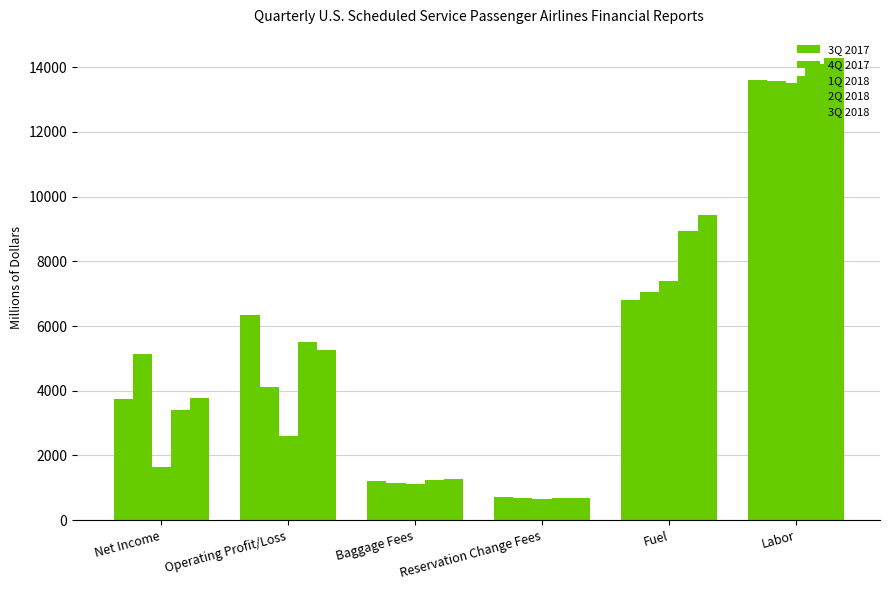

How many data points does each series have?

6